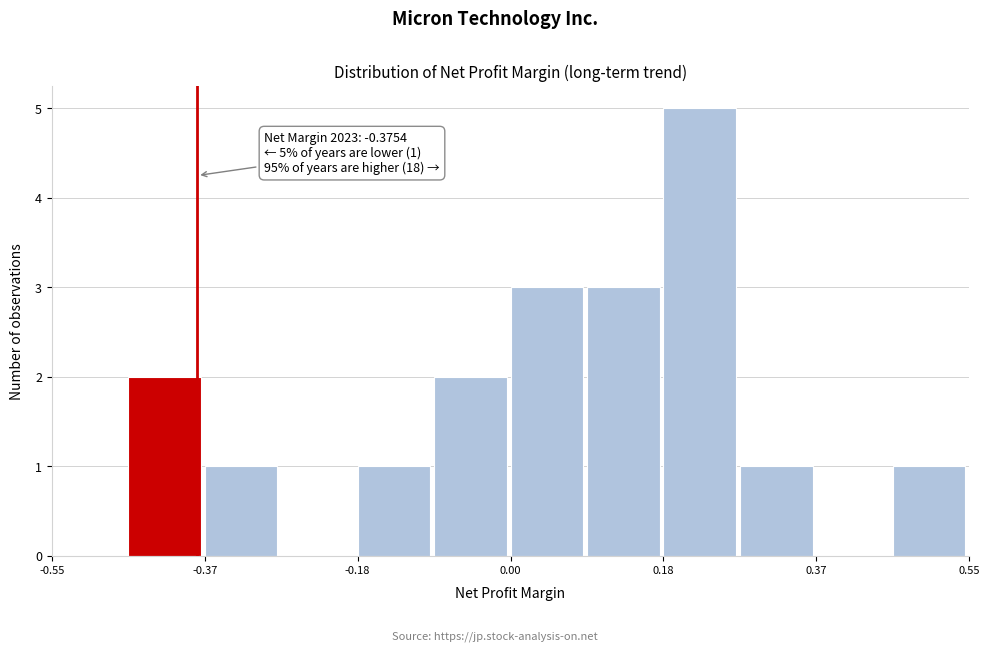

Which range on the x-axis has the tallest bar?

0.18 to 0.28